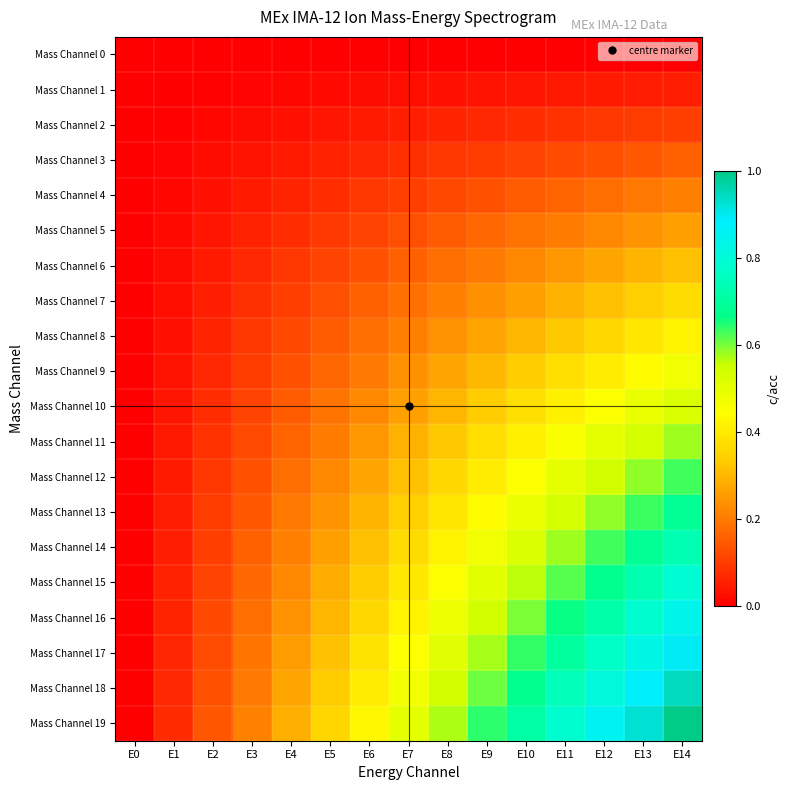

List the series in order of their peak value, lowest first.

Mass Channel 0, Mass Channel 1, Mass Channel 2, Mass Channel 3, Mass Channel 4, Mass Channel 5, Mass Channel 6, Mass Channel 7, Mass Channel 8, Mass Channel 9, Mass Channel 10, Mass Channel 11, Mass Channel 12, Mass Channel 13, Mass Channel 14, Mass Channel 15, Mass Channel 16, Mass Channel 17, Mass Channel 18, Mass Channel 19